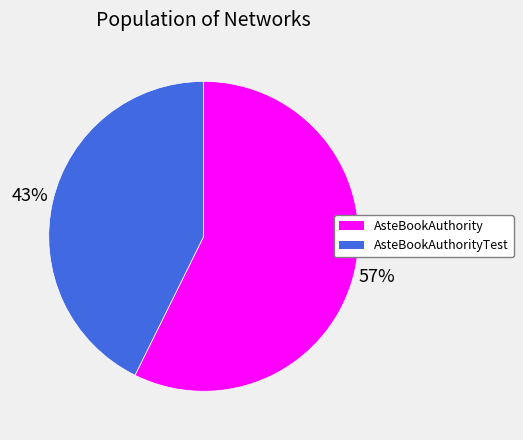

Which category has the biggest portion of the pie?

AsteBookAuthority